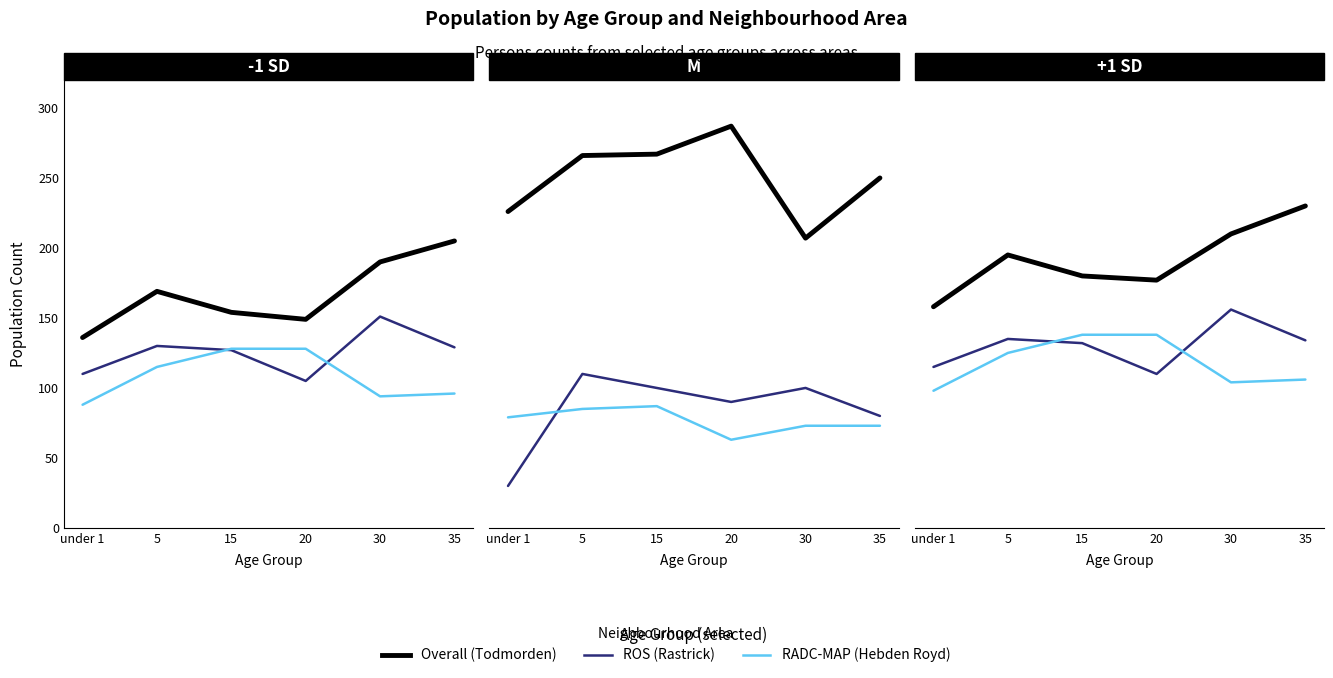

The value of ROS at 15 is 132. True or false?

True